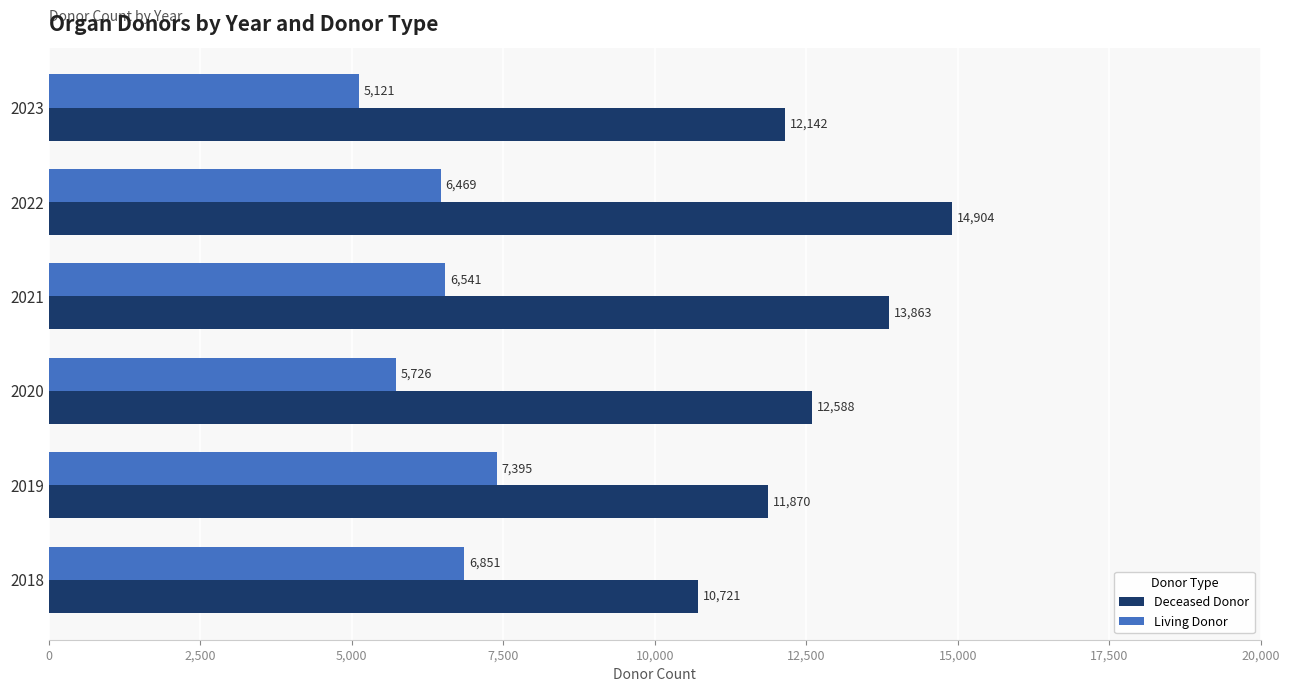

What is the spread (max minus min) of values at 2023?

7021